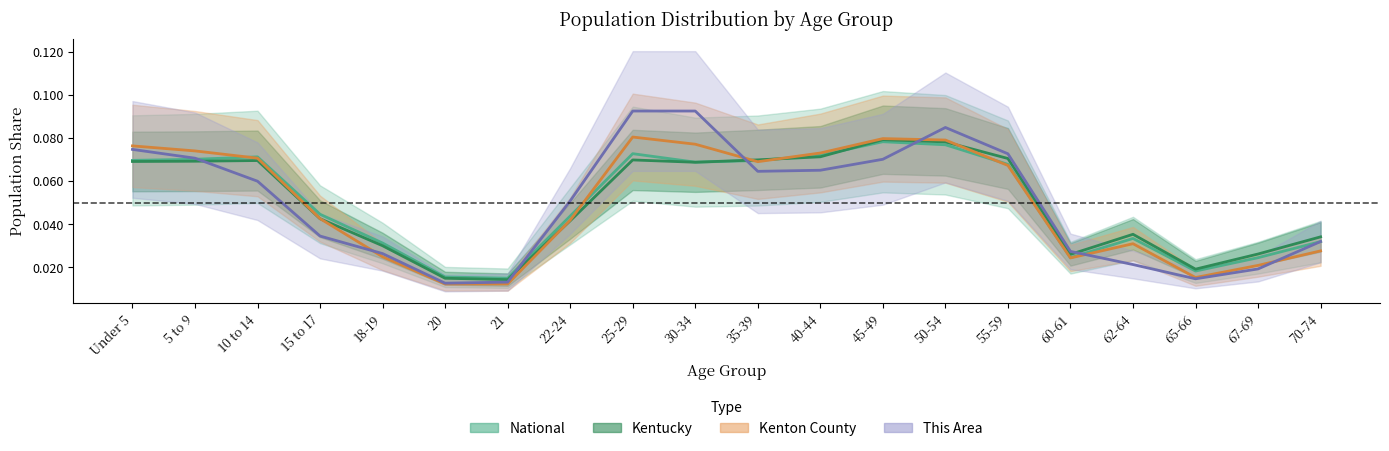

Reading left to right, transcribe all the data shown in this chart.

This Area: Under 5=0.1	5 to 9=0.1	10 to 14=0.1	15 to 17=0.0	18-19=0.0	20=0.0	21=0.0	22-24=0.1	25-29=0.1	30-34=0.1	35-39=0.1	40-44=0.1	45-49=0.1	50-54=0.1	55-59=0.1	60-61=0.0	62-64=0.0	65-66=0.0	67-69=0.0	70-74=0.0
Kenton County: Under 5=0.1	5 to 9=0.1	10 to 14=0.1	15 to 17=0.0	18-19=0.0	20=0.0	21=0.0	22-24=0.0	25-29=0.1	30-34=0.1	35-39=0.1	40-44=0.1	45-49=0.1	50-54=0.1	55-59=0.1	60-61=0.0	62-64=0.0	65-66=0.0	67-69=0.0	70-74=0.0
Kentucky: Under 5=0.1	5 to 9=0.1	10 to 14=0.1	15 to 17=0.0	18-19=0.0	20=0.0	21=0.0	22-24=0.0	25-29=0.1	30-34=0.1	35-39=0.1	40-44=0.1	45-49=0.1	50-54=0.1	55-59=0.1	60-61=0.0	62-64=0.0	65-66=0.0	67-69=0.0	70-74=0.0
National: Under 5=0.1	5 to 9=0.1	10 to 14=0.1	15 to 17=0.0	18-19=0.0	20=0.0	21=0.0	22-24=0.0	25-29=0.1	30-34=0.1	35-39=0.1	40-44=0.1	45-49=0.1	50-54=0.1	55-59=0.1	60-61=0.0	62-64=0.0	65-66=0.0	67-69=0.0	70-74=0.0